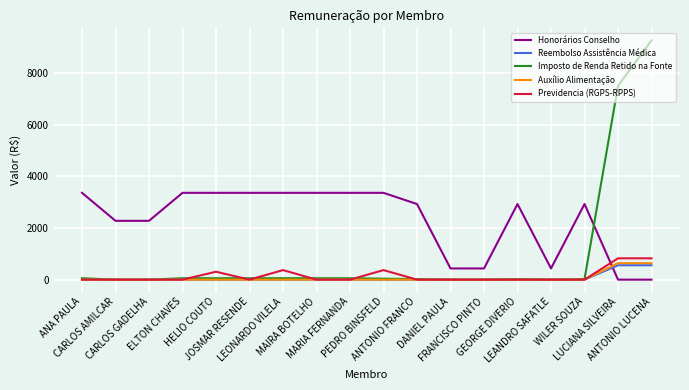

What are all the series names shown in the legend?

Honorários Conselho, Reembolso Assistência Médica, Imposto de Renda Retido na Fonte, Auxílio Alimentação, Previdencia (RGPS-RPPS)